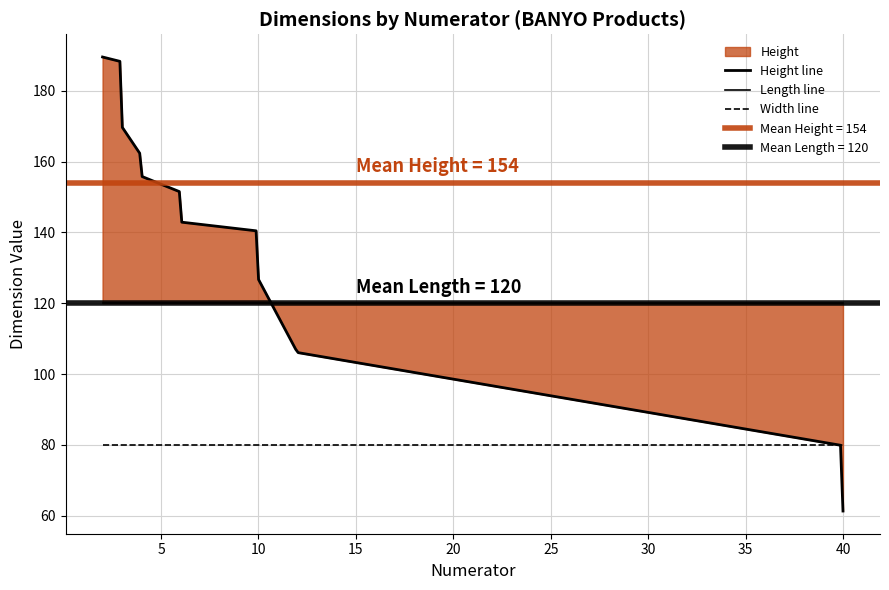

True or false: Width and Length intersect in this chart.

False